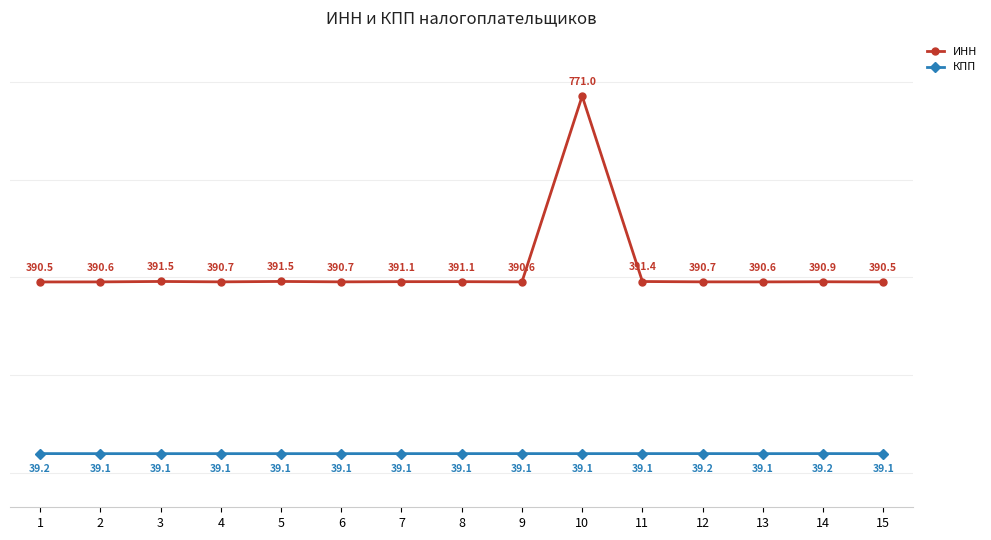

Read the КПП value at 15.

39.1